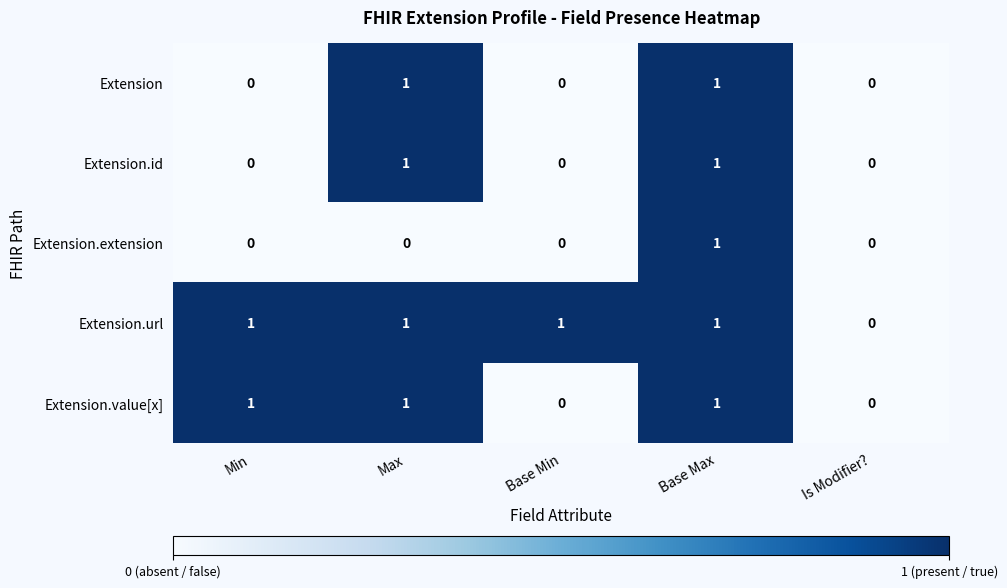

True or false: Extension.value[x] has a value of 1 at Min.

True